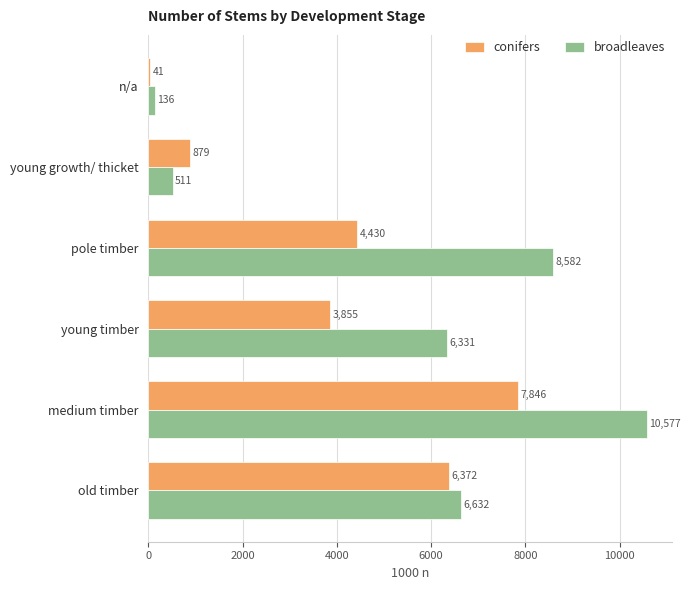

What is the sum of all broadleaves values?

32769